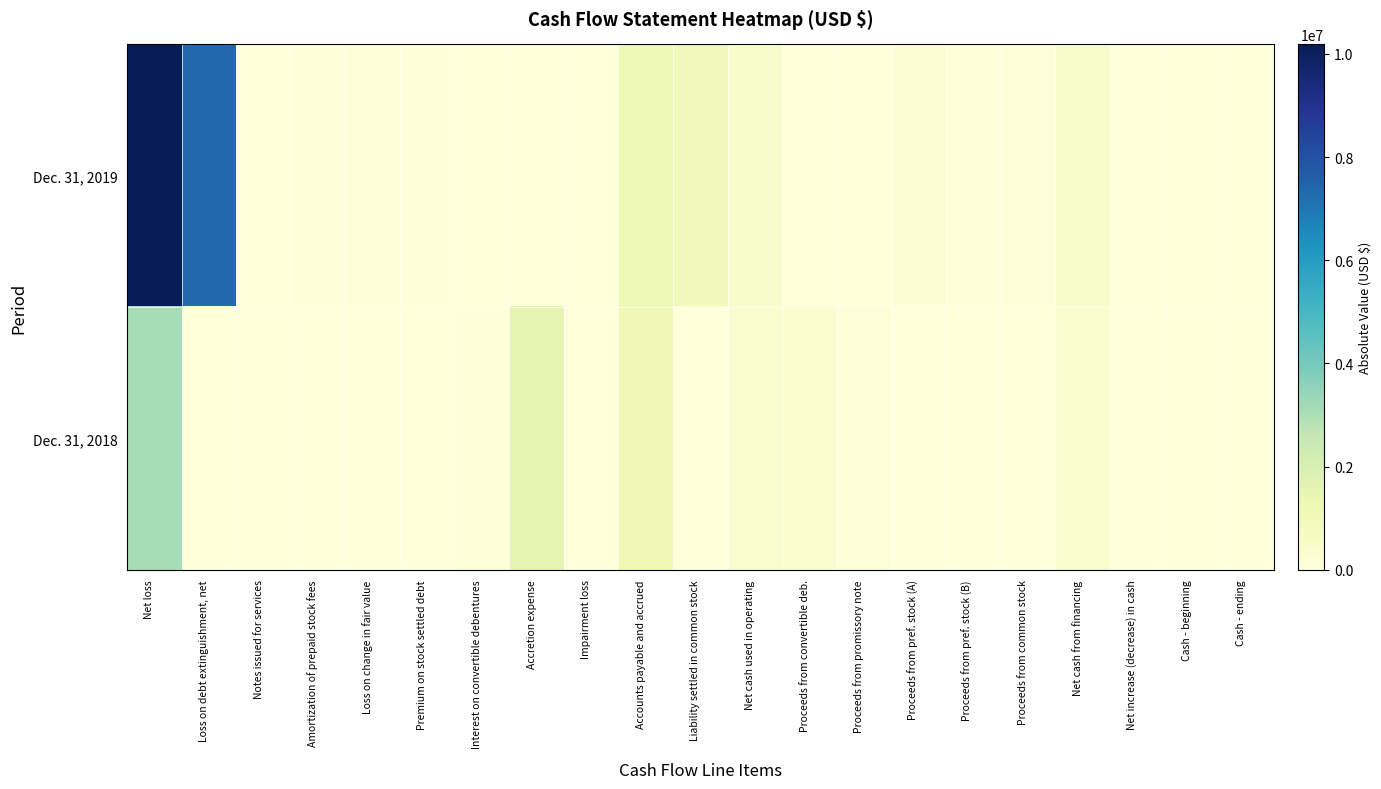

Reading left to right, list all the values displayed in this chart.

Dec. 31, 2019: Net loss=10183410	Loss on debt extinguishment, net=7384867	Notes issued for services=20000	Amortization of prepaid stock fees=60000	Loss on change in fair value=125000	Premium on stock settled debt=55549	Interest on convertible debentures=0	Accretion expense=0	Impairment loss=0	Accounts payable and accrued=1074348	Liability settled in common stock=1005000	Net cash used in operating=488864	Proceeds from convertible deb.=0	Proceeds from promissory note=0	Proceeds from pref. stock (A)=205000	Proceeds from pref. stock (B)=136000	Proceeds from common stock=133500	Net cash from financing=474500	Net increase (decrease) in cash=14364	Cash - beginning=25646	Cash - ending=11282
Dec. 31, 2018: Net loss=3122004	Loss on debt extinguishment, net=0	Notes issued for services=0	Amortization of prepaid stock fees=0	Loss on change in fair value=0	Premium on stock settled debt=0	Interest on convertible debentures=48229	Accretion expense=1501848	Impairment loss=35000	Accounts payable and accrued=1144745	Liability settled in common stock=0	Net cash used in operating=385319	Proceeds from convertible deb.=310965	Proceeds from promissory note=100000	Proceeds from pref. stock (A)=0	Proceeds from pref. stock (B)=0	Proceeds from common stock=0	Net cash from financing=410965	Net increase (decrease) in cash=25646	Cash - beginning=0	Cash - ending=25646